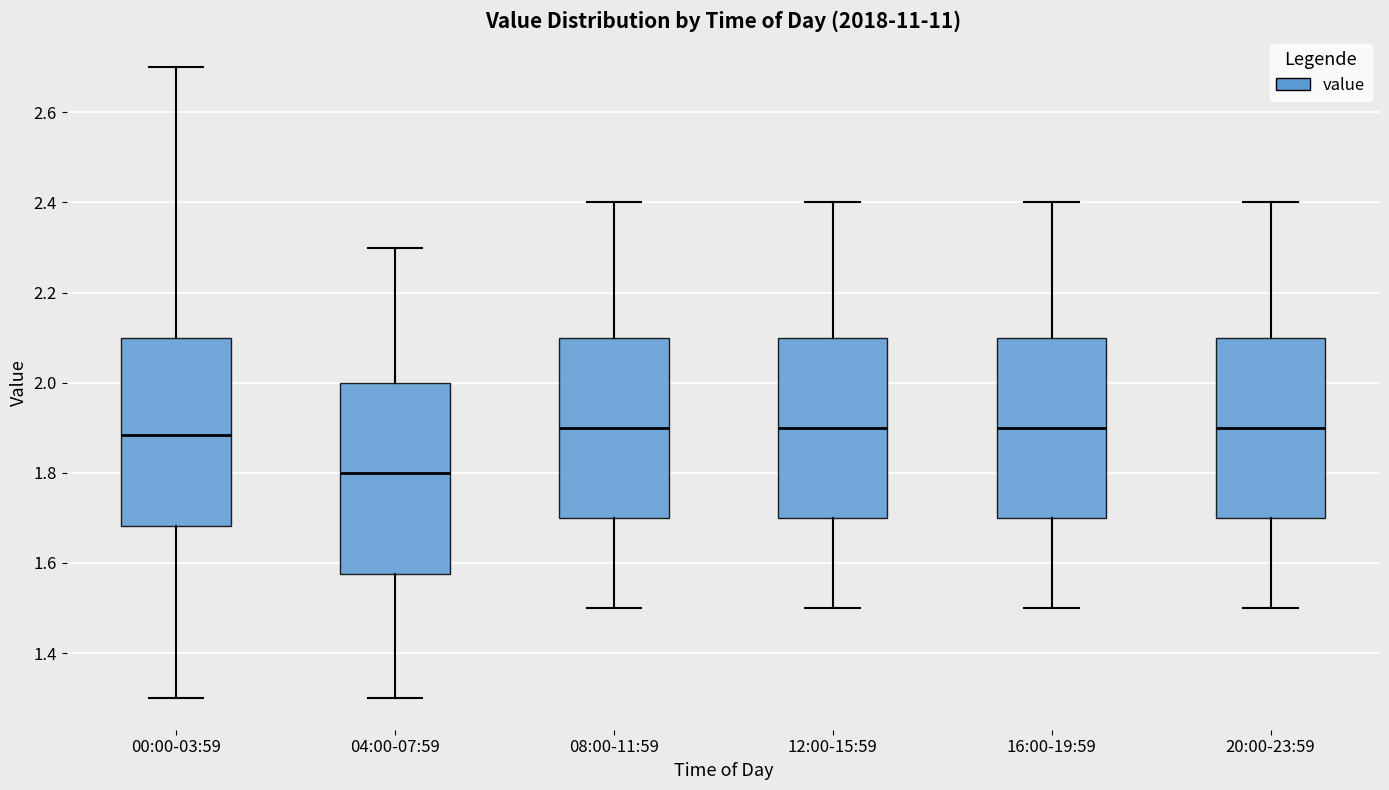

Reading left to right, transcribe this box plot: for each box, give where its median line is, the range the box spans, and where its two whiskers end, as read against the y-axis. The values are not printed on the chart, so give them approximately, as read against the axis.

00:00-03:59: median 1.88, box 1.68 to 2.10, whiskers 1.30 to 2.70
04:00-07:59: median 1.80, box 1.58 to 2.00, whiskers 1.30 to 2.30
08:00-11:59: median 1.90, box 1.70 to 2.10, whiskers 1.50 to 2.40
12:00-15:59: median 1.90, box 1.70 to 2.10, whiskers 1.50 to 2.40
16:00-19:59: median 1.90, box 1.70 to 2.10, whiskers 1.50 to 2.40
20:00-23:59: median 1.90, box 1.70 to 2.10, whiskers 1.50 to 2.40